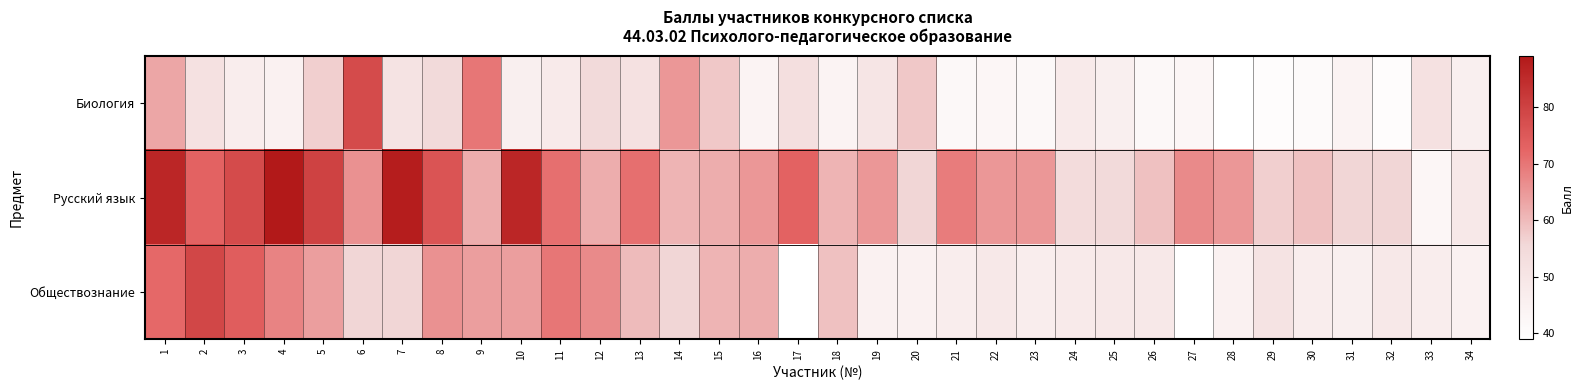

What is the total value across all series at 6?

200